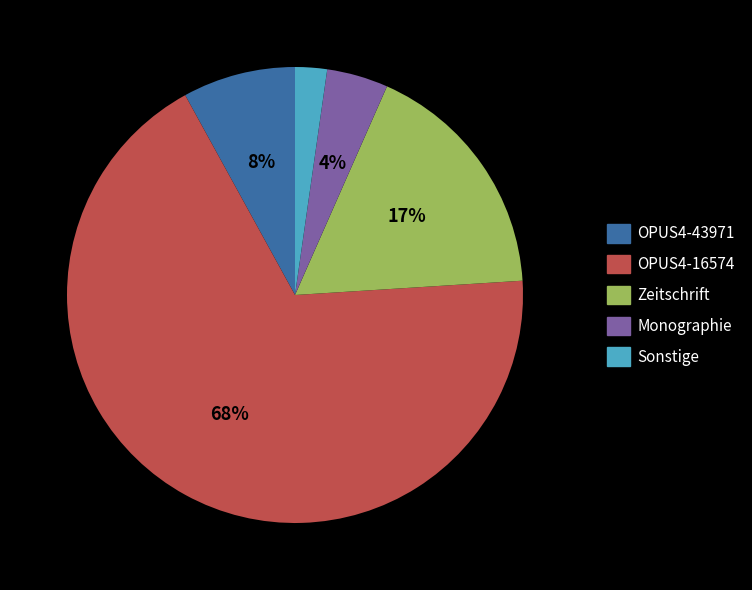

Count the number of slices in the pie.

5